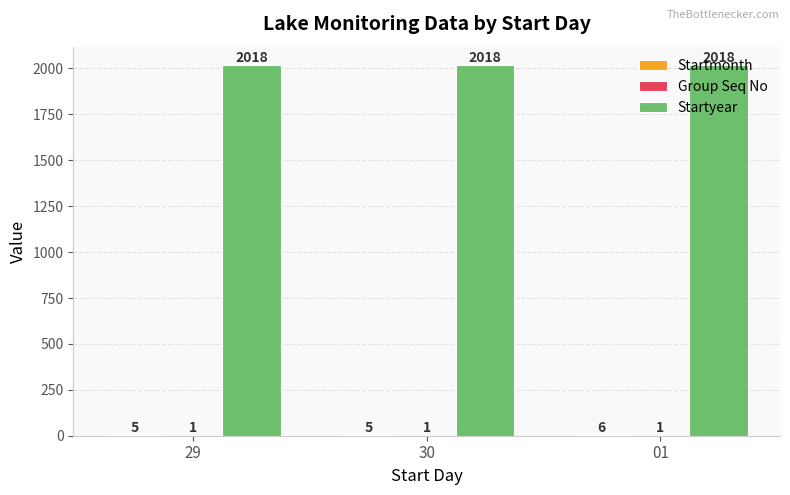

The Startyear series shows 2712 at 30. True or false?

False